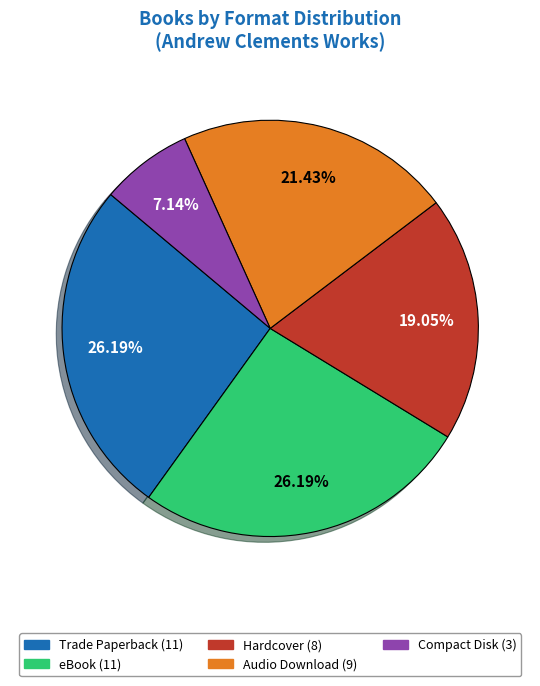

To the nearest percent, what portion does Audio Download represent?

21%